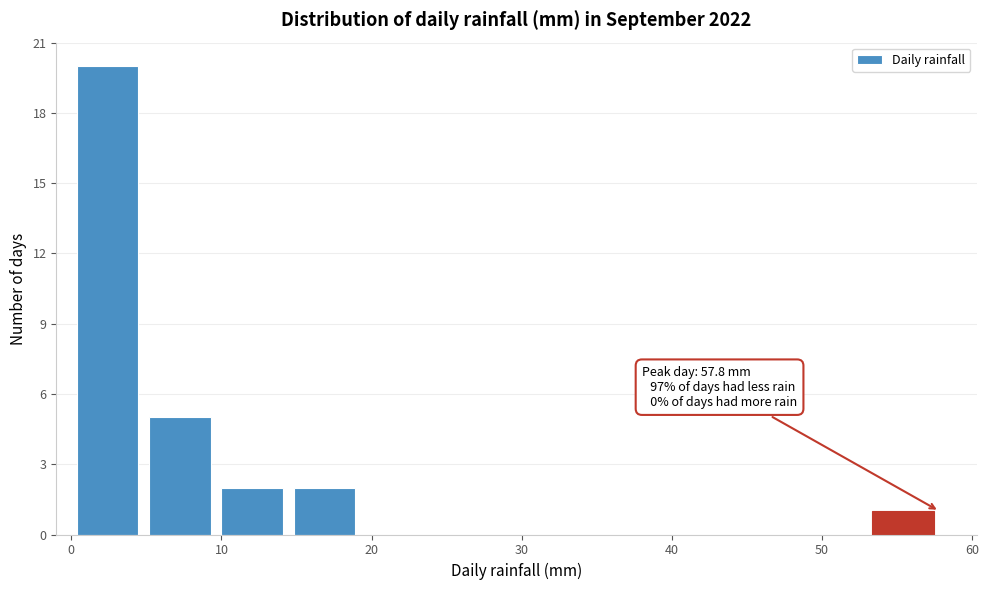

Which range on the x-axis has the tallest bar?

0 to 5